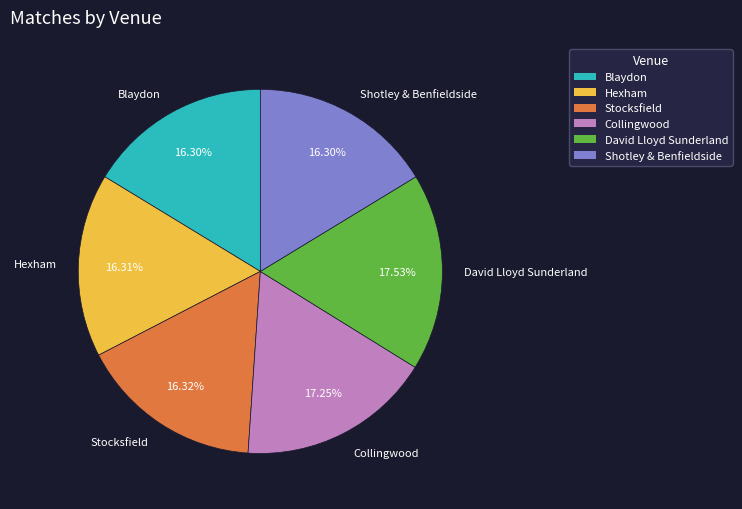

How many segments does this pie chart have?

6